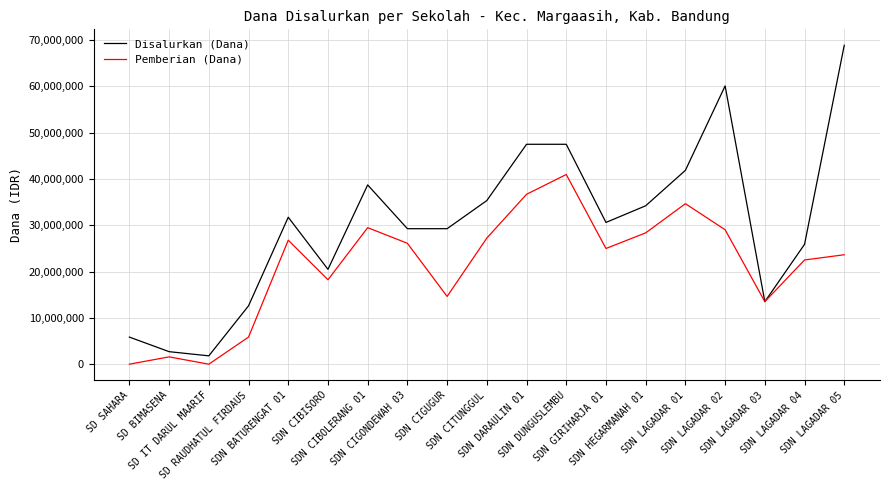

What position from the left is SD IT DARUL MAARIF?

3